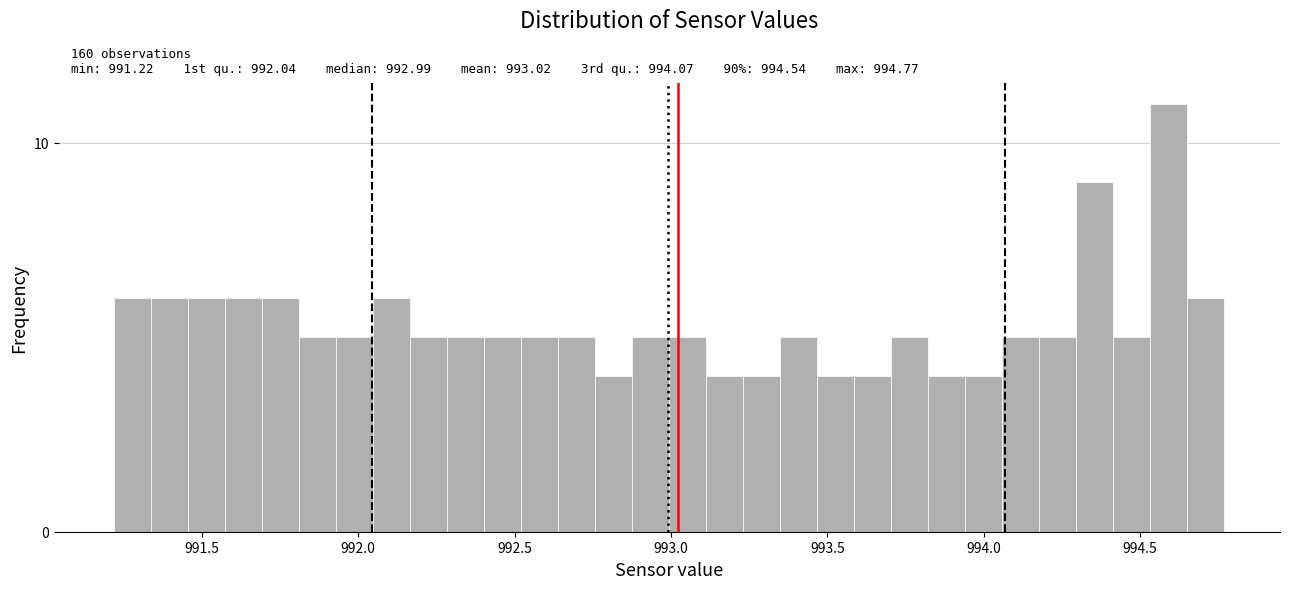

Read against the x-axis, roughly where is the centre of the tallest bar?

994.60